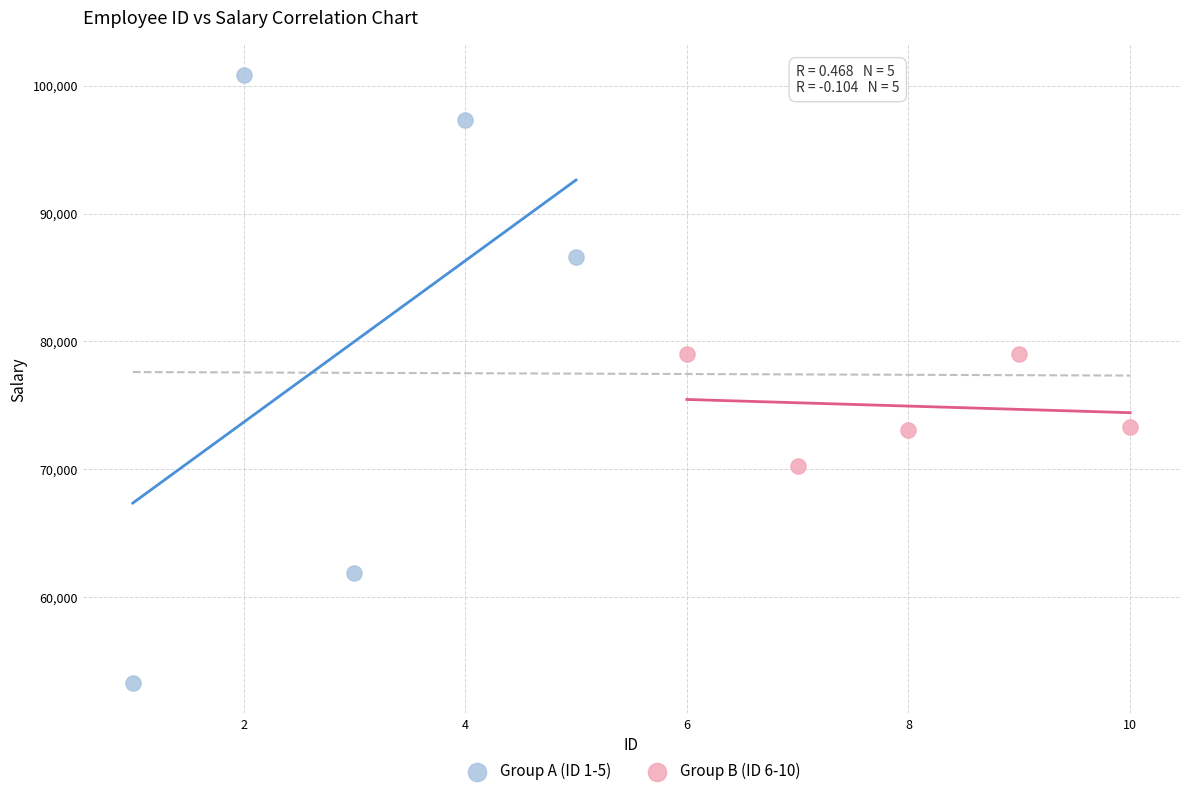

Which series has the widest spread of Y values?

Group A (ID 1-5)